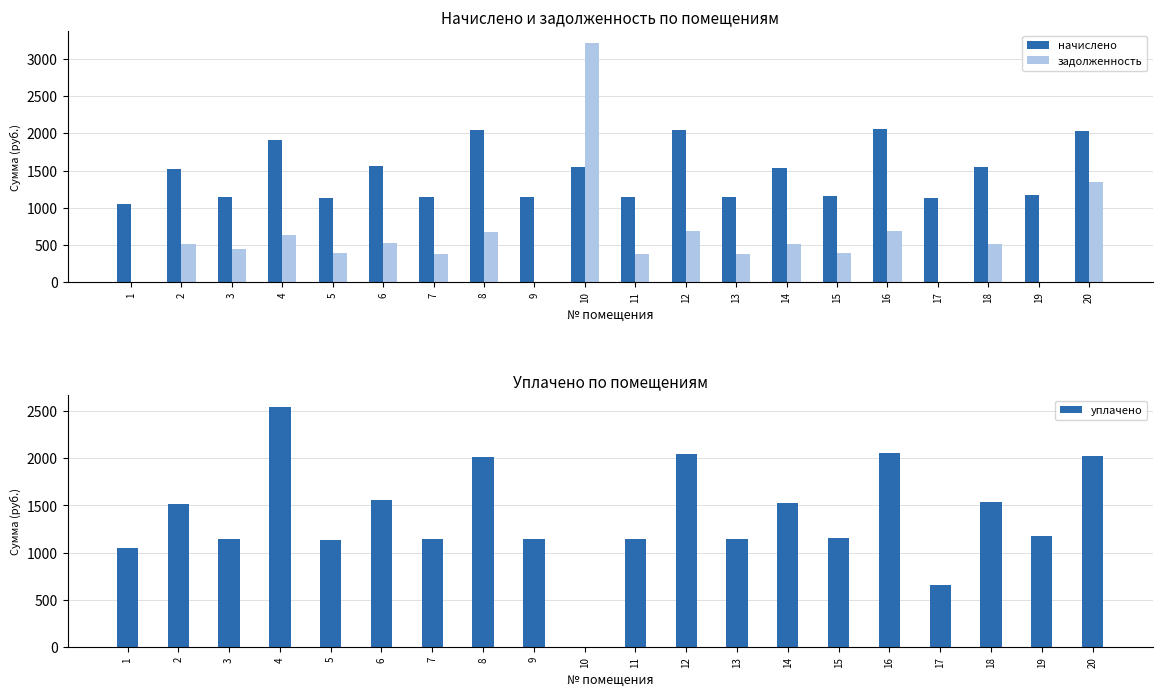

Is it true that уплачено equals 0.0 at 10?

True